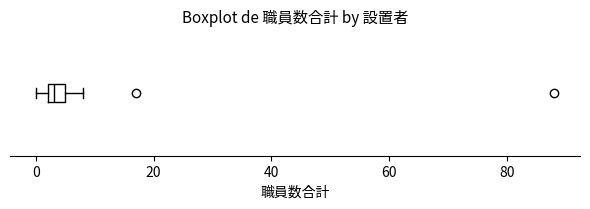

Where is the left edge of the box on the x-axis? The values are not printed on the chart, so give them approximately, as read against the axis.

2